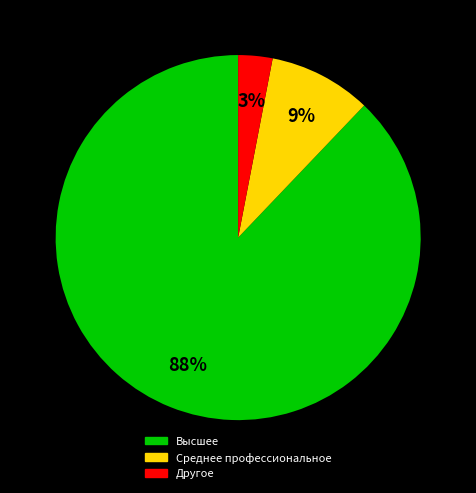

To the nearest percent, what is the average slice percentage?

33%